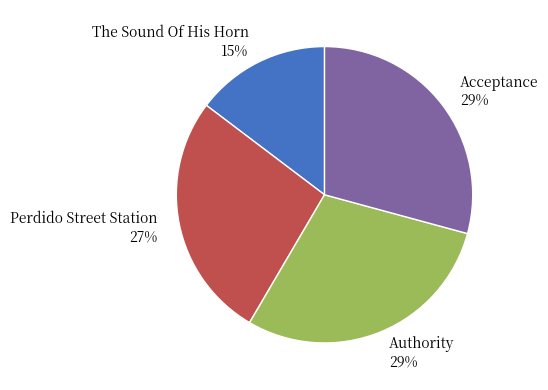

To the nearest percent, what portion does Acceptance represent?

29%